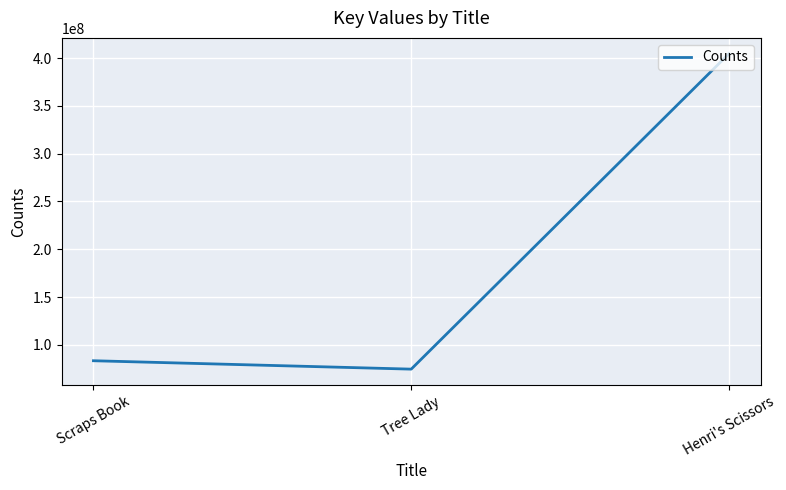

At which category does the chart reach its minimum across all series?

Tree Lady